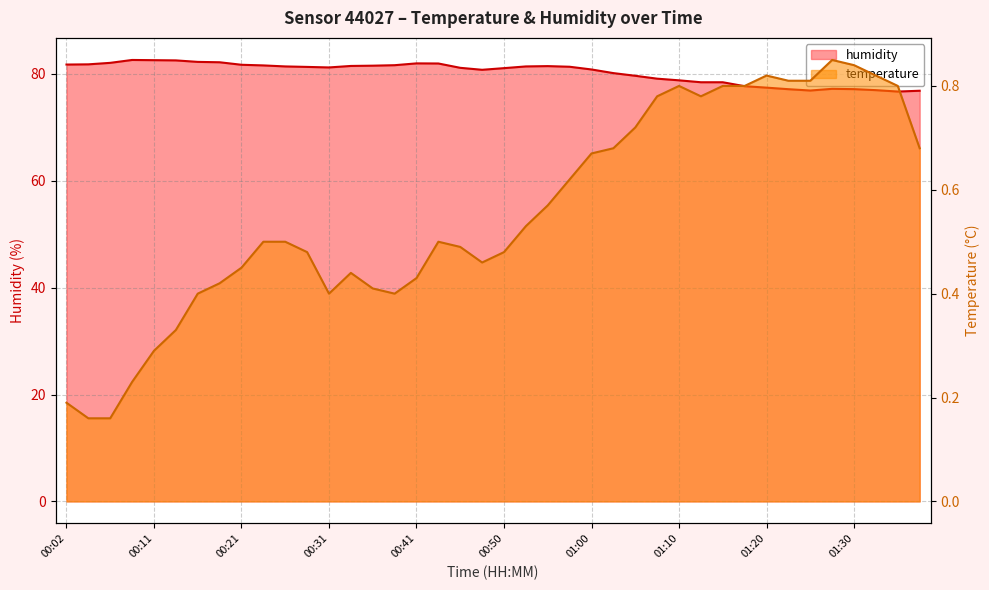

Between 00:43 and 00:41, which is larger?

00:43